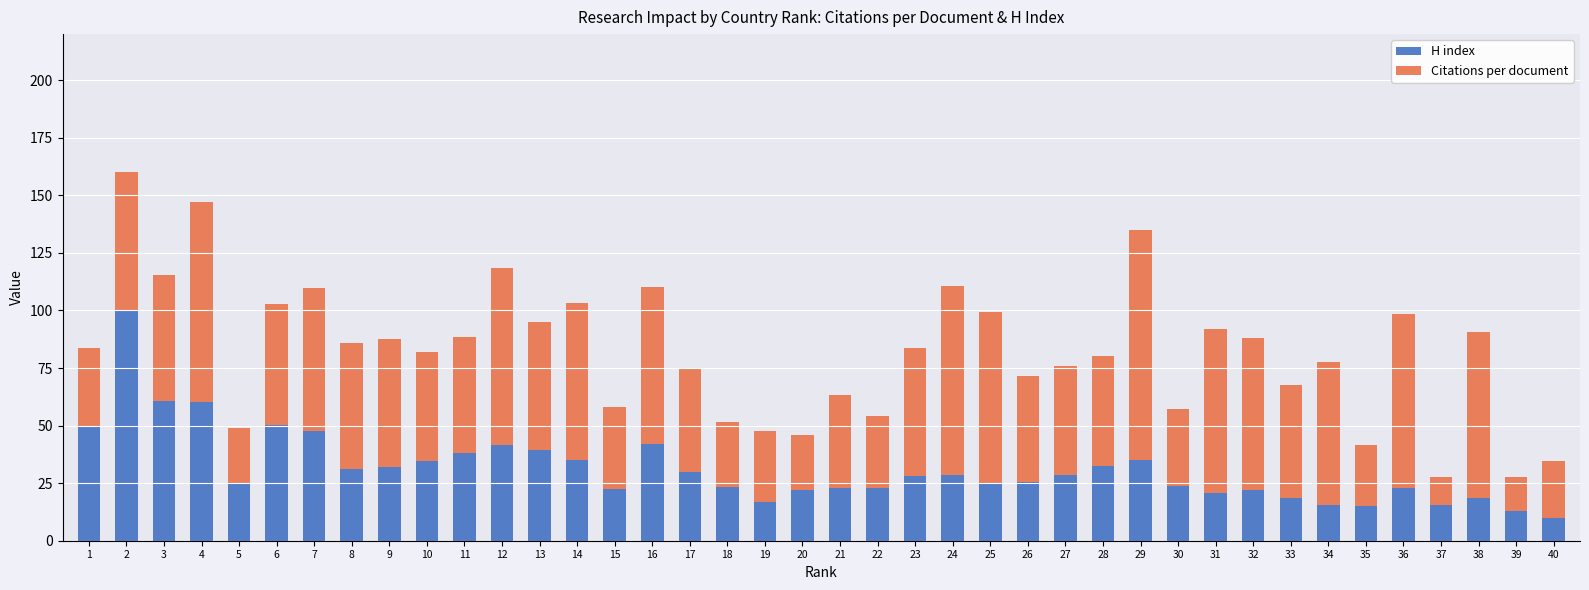

Is it true that H index equals 11.2 at 30?

False